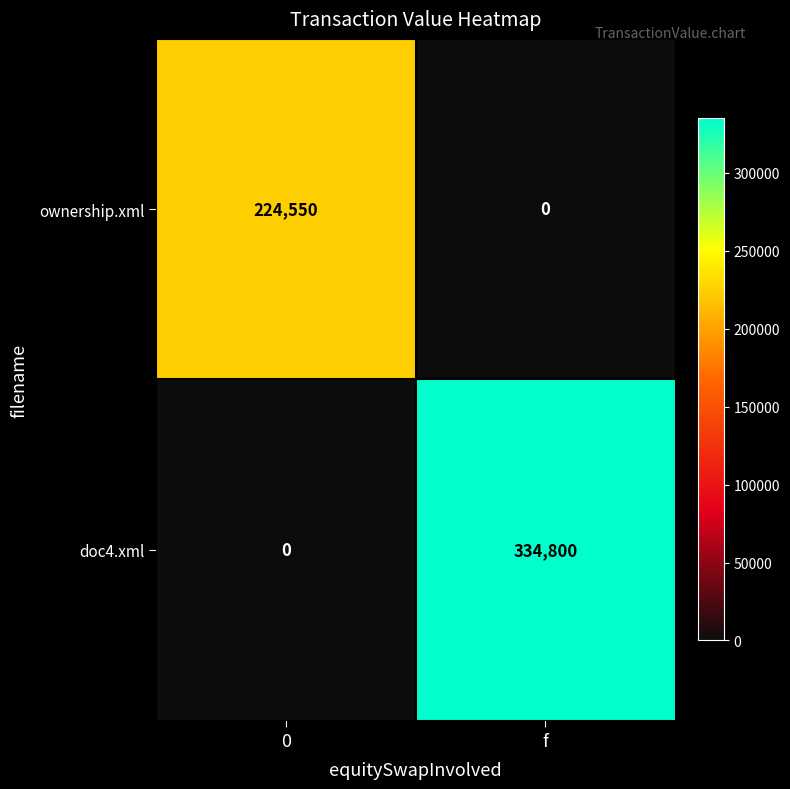

How many series are shown in this chart?

2